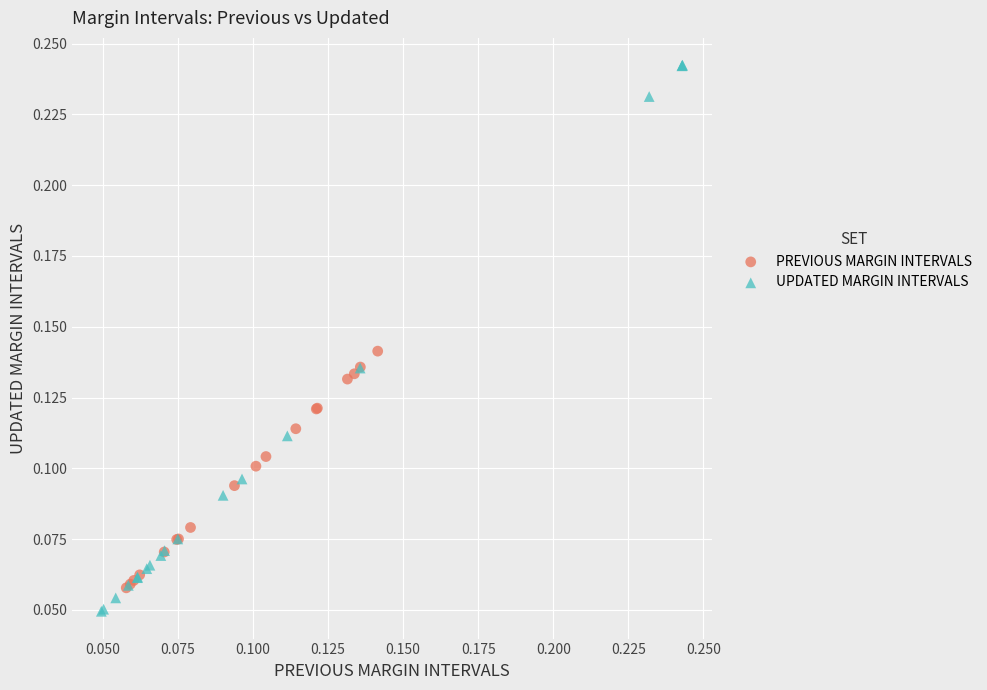

Which series reaches the minimum Y coordinate?

UPDATED MARGIN INTERVALS